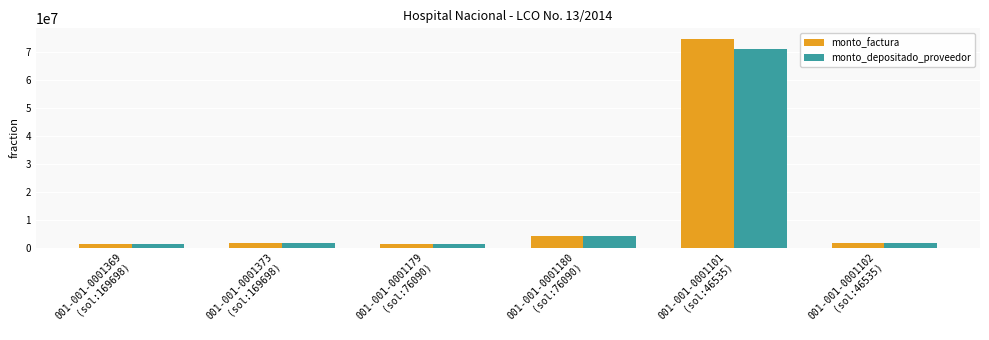

What is the total value across all series at 001-001-0001373
(sol:169698)?

3219120